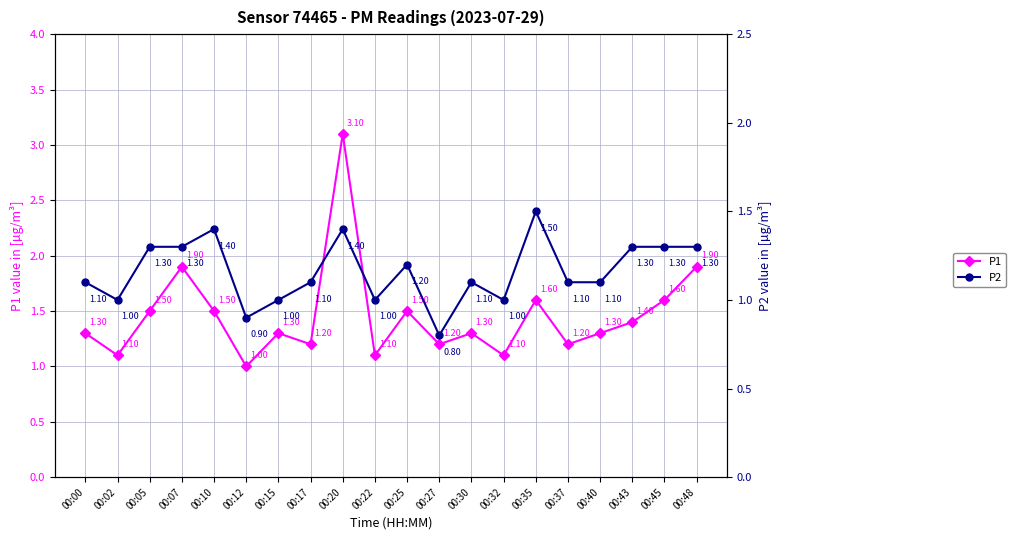

What is the average value of the P2 series?

1.2